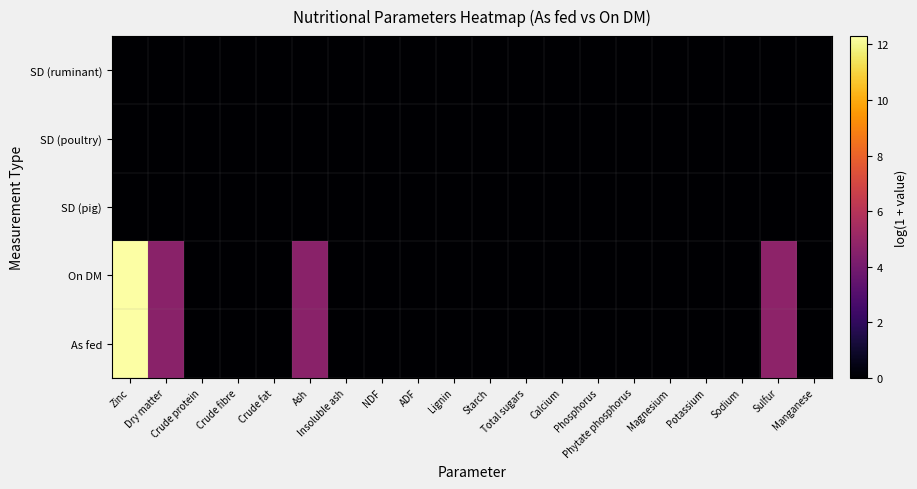

Count the number of categories in the chart.

20